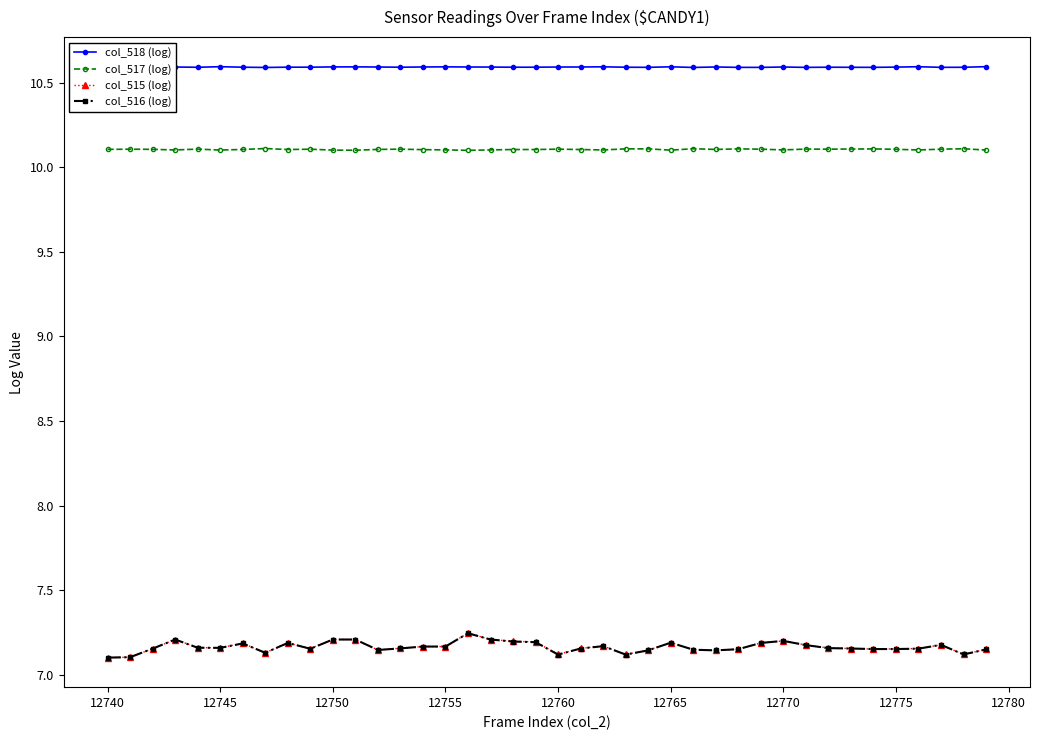

At how many categories does at least one series exceed 8?

40